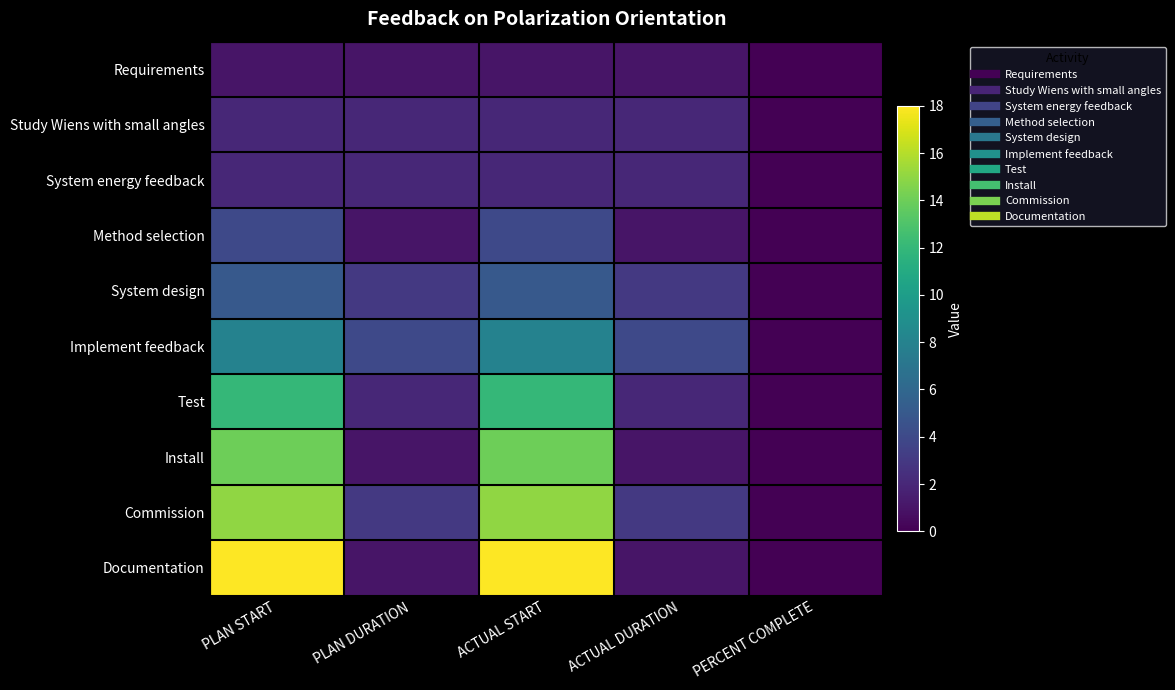

At how many categories does at least one series exceed 1?

4